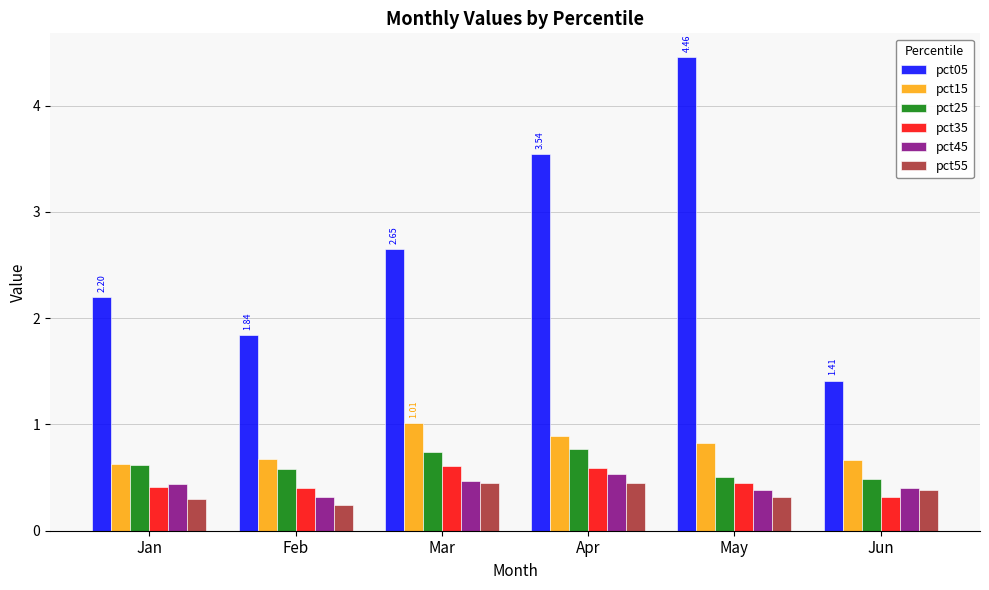

What is the difference between the maximum and minimum values in the pct15 series?

0.4